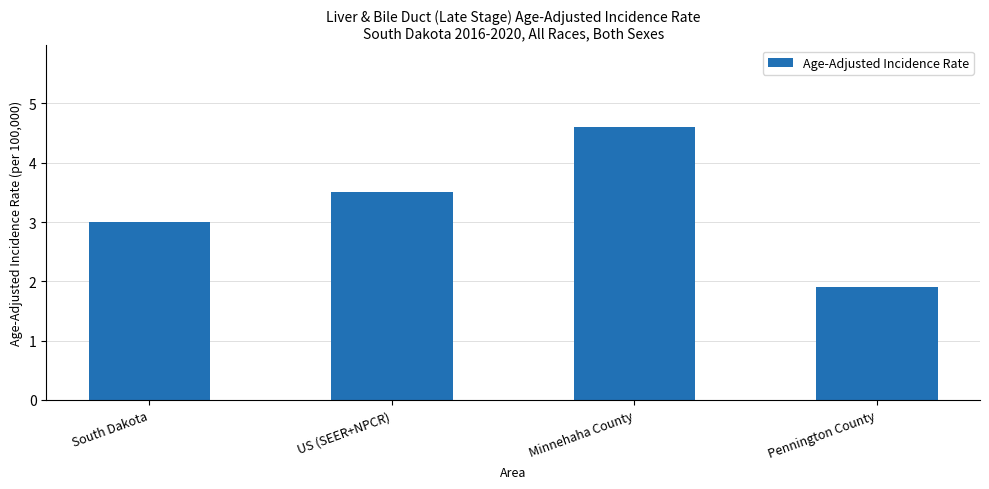

What is the ratio of the value at US (SEER+NPCR) to the value at South Dakota?

1.2